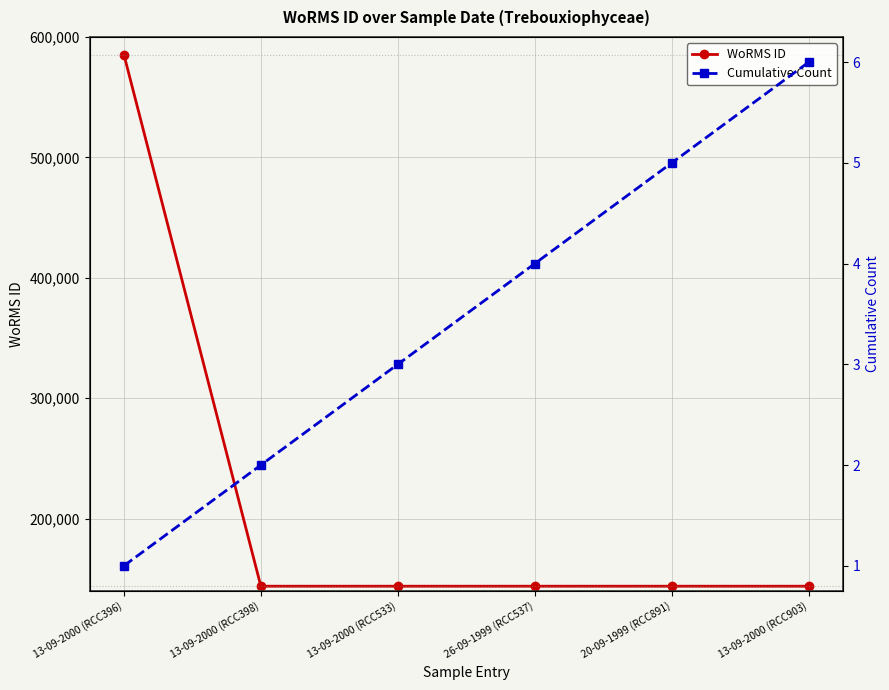

List the labels in order of WoRMS ID value, smallest first.

13-09-2000 (RCC398), 13-09-2000 (RCC533), 26-09-1999 (RCC537), 20-09-1999 (RCC891), 13-09-2000 (RCC903), 13-09-2000 (RCC396)